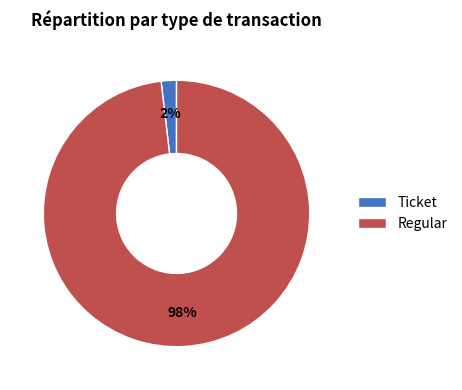

To the nearest percent, what is the combined percentage of Ticket and Regular?

100%